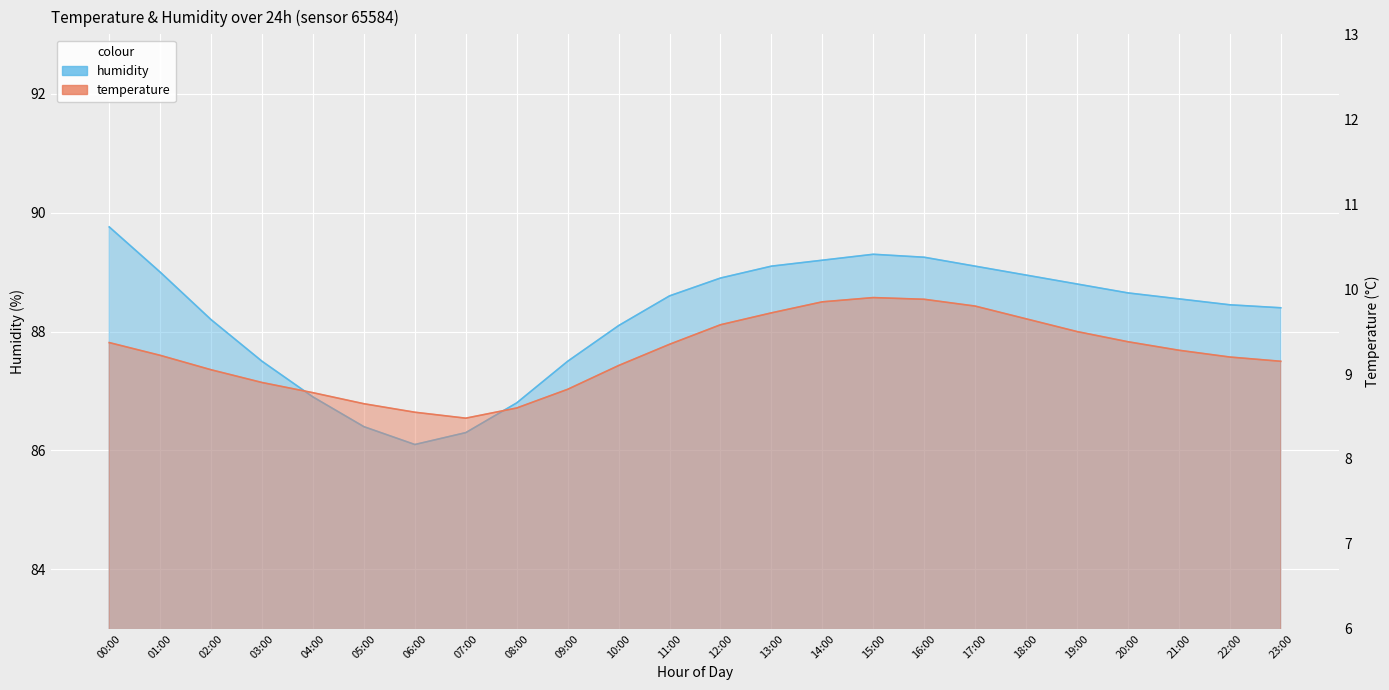

What is the label of the 7th point from the left?

06:00